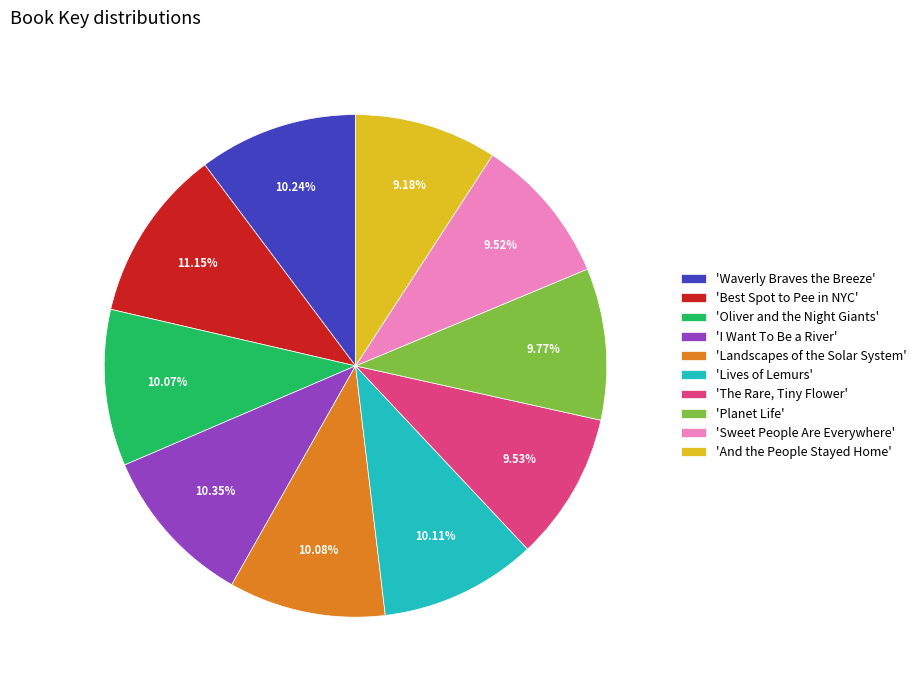

Do 'Landscapes of the Solar System' and 'Planet Life' together represent more than half of the pie?

No